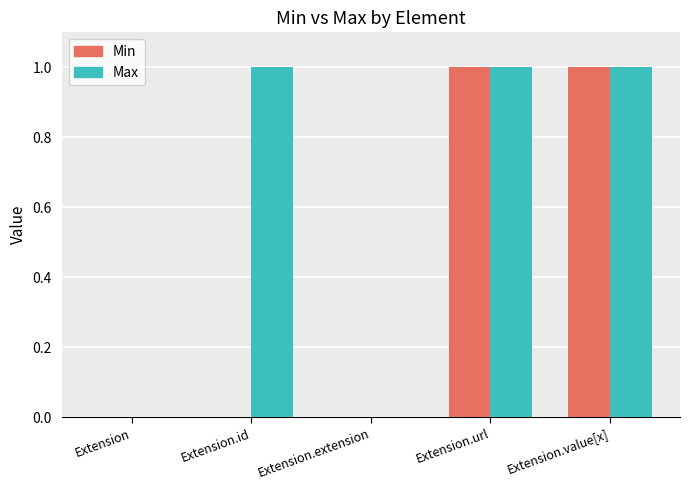

The value of Max at Extension is 0. True or false?

True